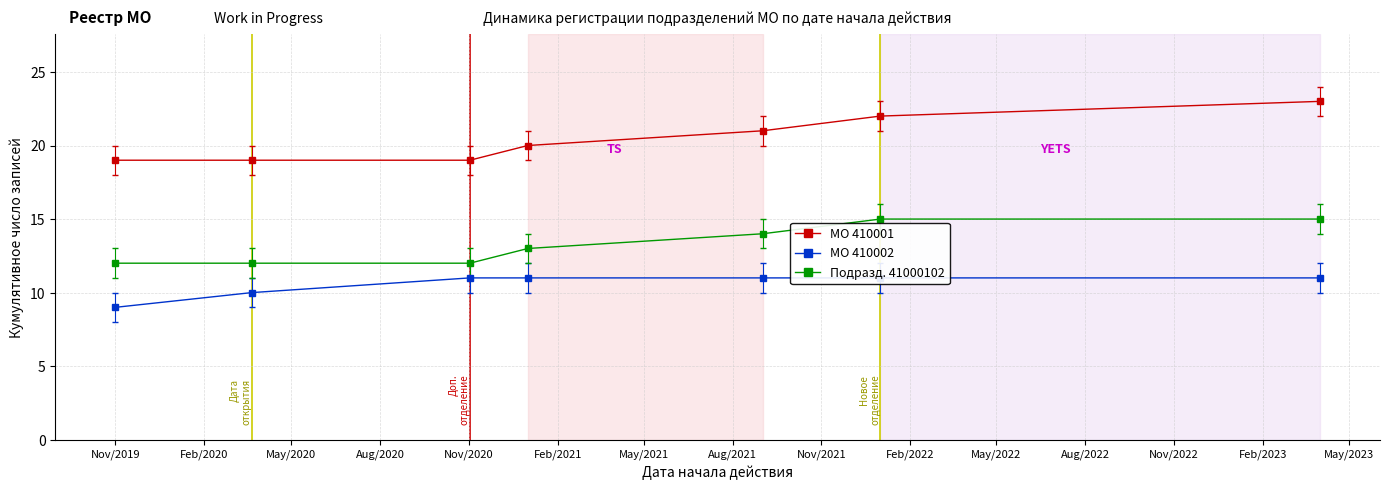

Which series has the largest total across all categories?

МО 410001